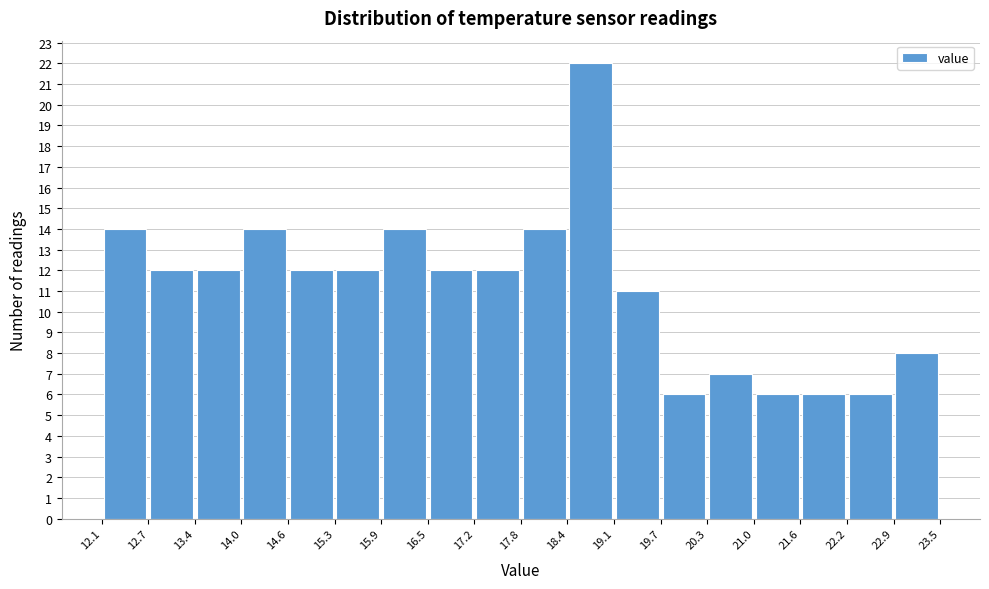

Reading left to right, transcribe this chart: for each bar, give the range it covers on the x-axis and its height. The values are not printed on the chart, so give them approximately, as read against the axis.

12.1 to 12.7: 14
12.7 to 13.4: 12
13.4 to 14.0: 12
14.0 to 14.6: 14
14.6 to 15.3: 12
15.3 to 15.9: 12
15.9 to 16.5: 14
16.5 to 17.2: 12
17.2 to 17.8: 12
17.8 to 18.4: 14
18.4 to 19.1: 22
19.1 to 19.7: 11
19.7 to 20.3: 6
20.3 to 21.0: 7
21.0 to 21.6: 6
21.6 to 22.2: 6
22.2 to 22.9: 6
22.9 to 23.5: 8